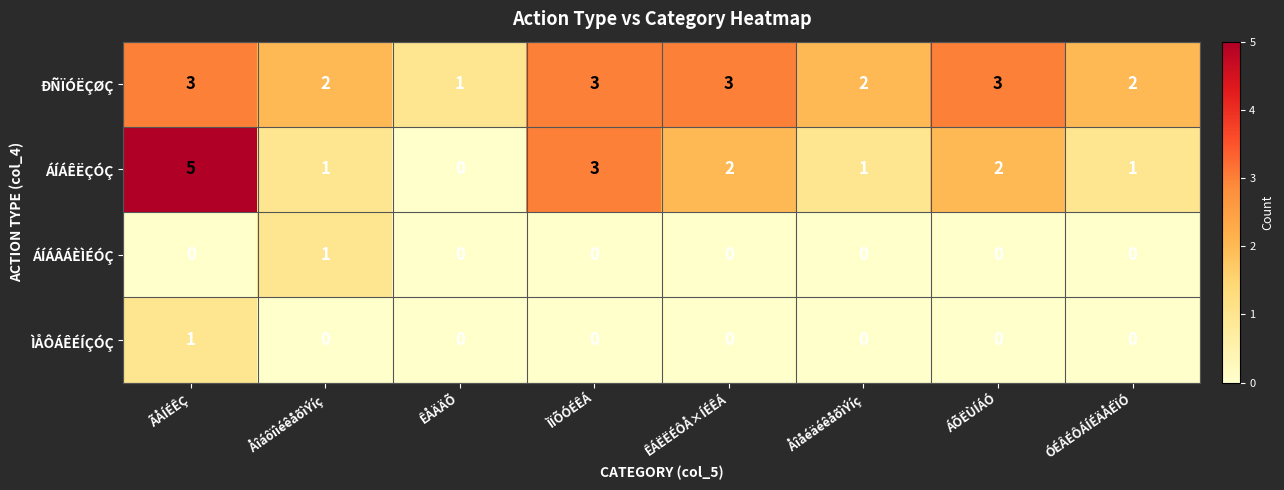

Which series has the largest total across all categories?

ÐÑÏÓËÇØÇ